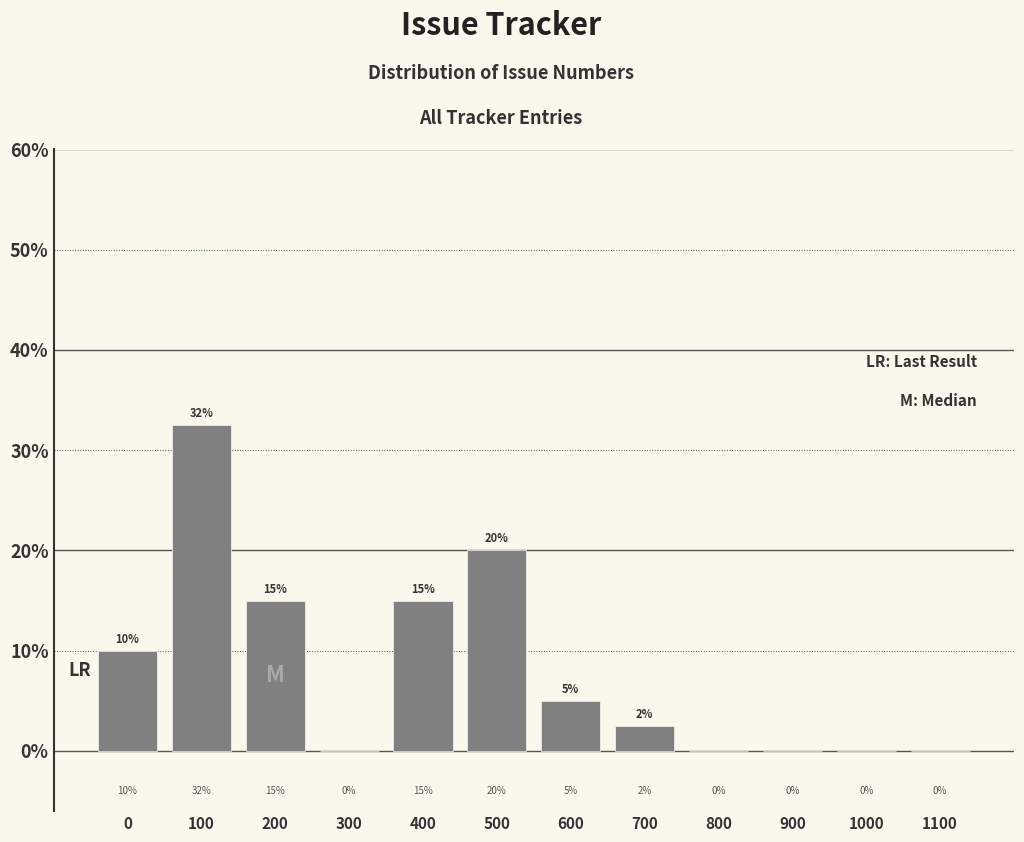

What is the sum of the values at 200 and 1000?

15.0